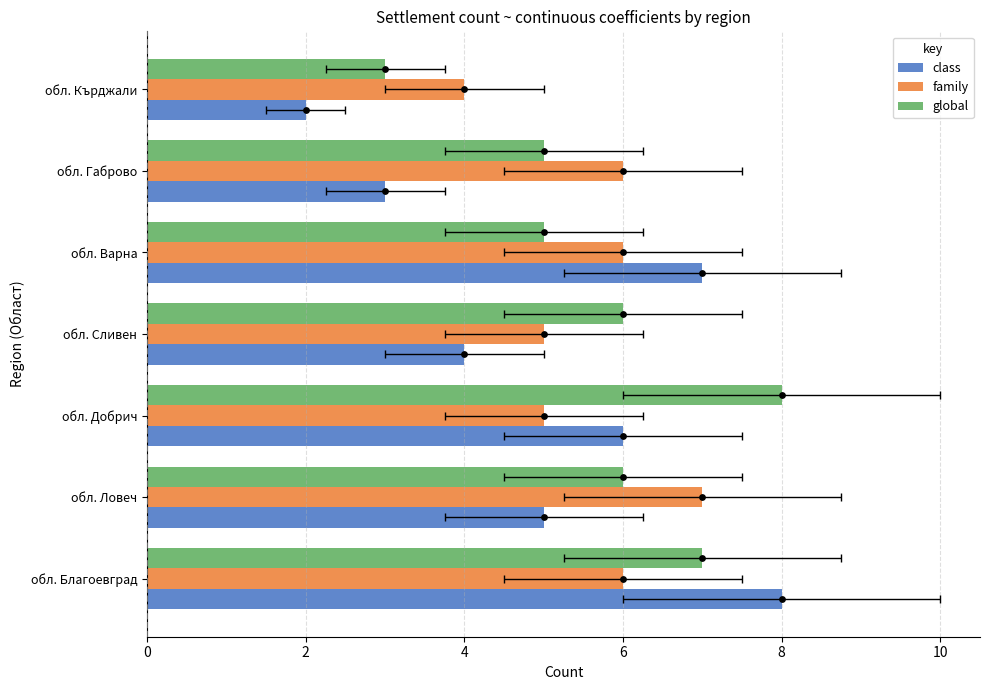

Which series reaches the maximum Y coordinate?

class